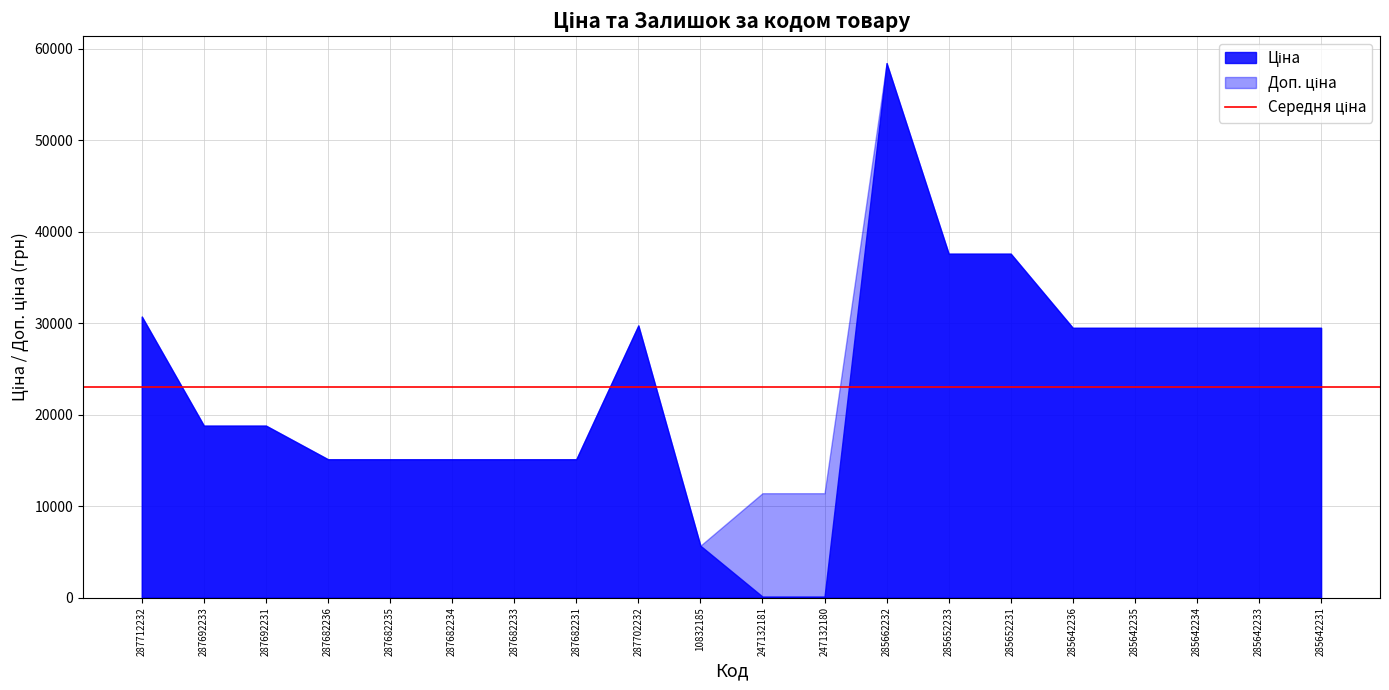

Which label corresponds to the largest value in the chart?

285662232